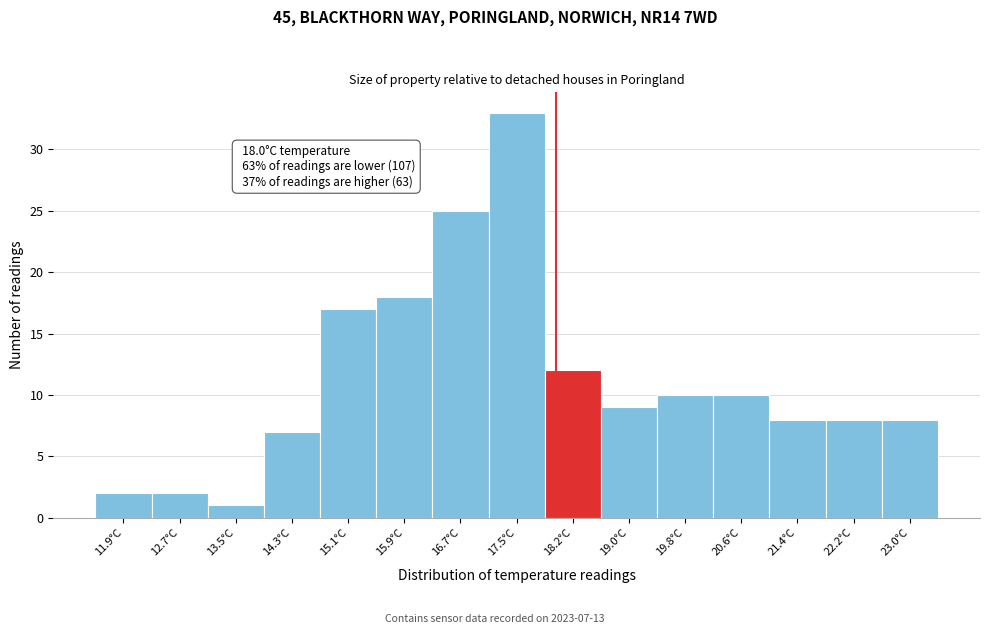

Which range on the x-axis has the tallest bar?

17.1 to 17.8